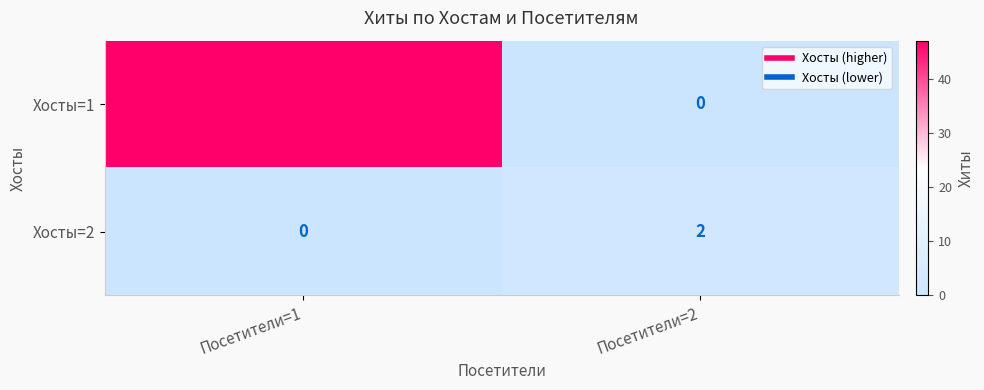

At which category is the sum across all series the highest?

Посетители=1